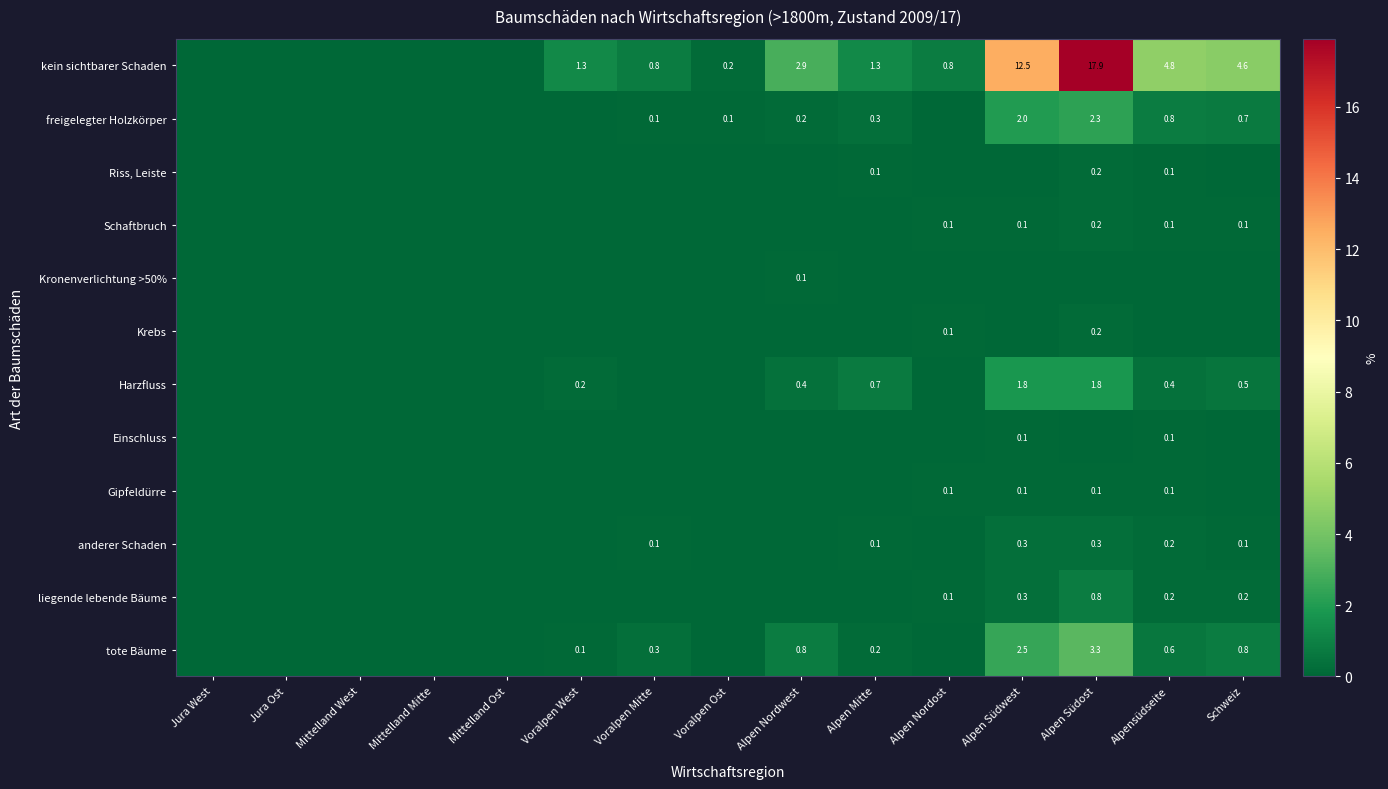

At which category does the chart reach its minimum across all series?

Jura West